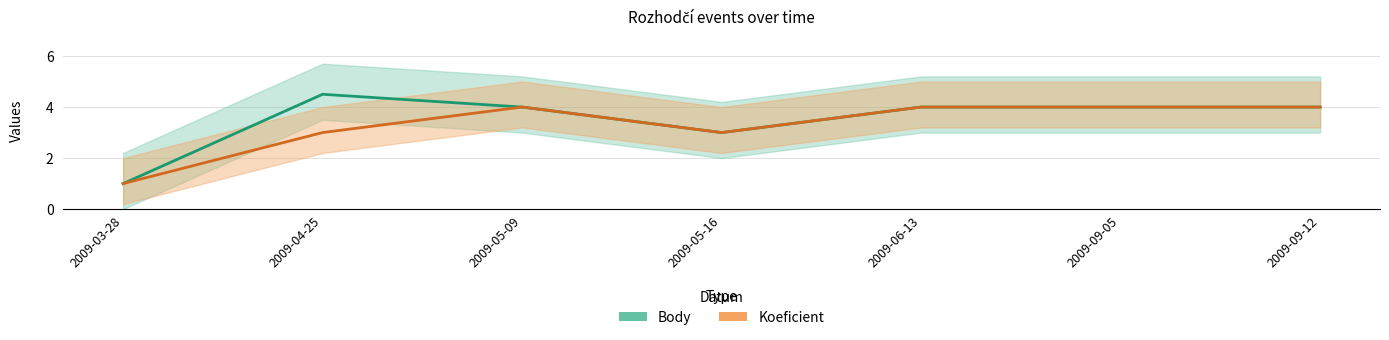

Where is Body nearest to the value 2?

2009-03-28